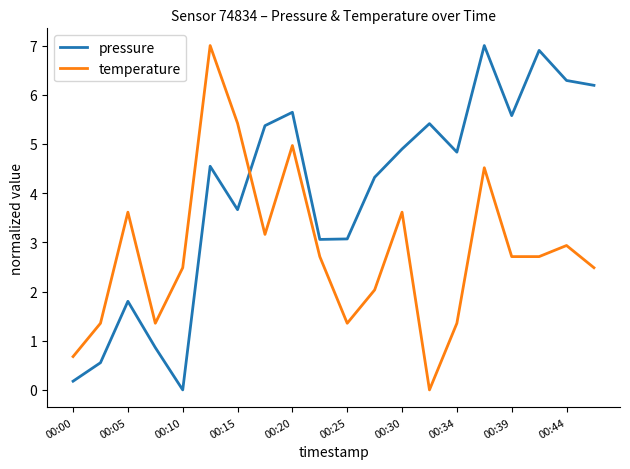

Which series has the largest total across all categories?

pressure